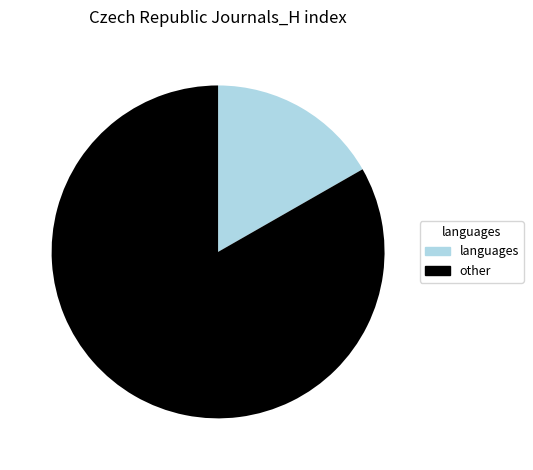

Combined, do other and languages account for over 50%?

Yes